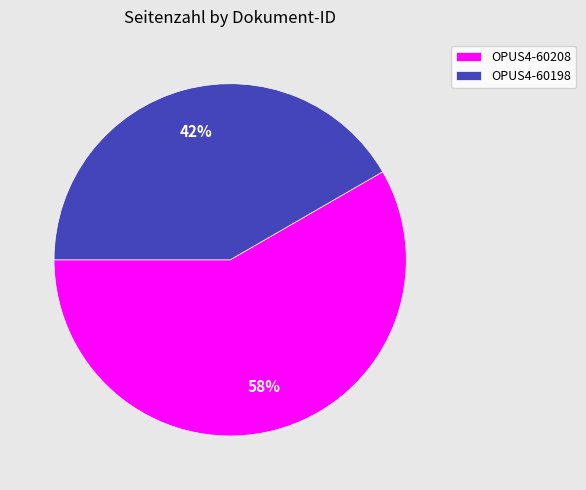

To the nearest percent, what portion does OPUS4-60208 represent?

58%